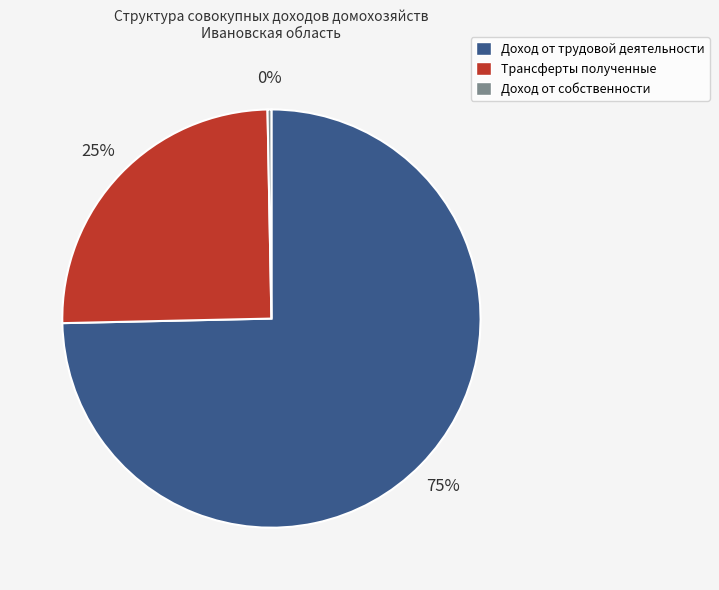

Rank the categories by value from lowest to highest.

Доход от собственности, Трансферты полученные, Доход от трудовой деятельности